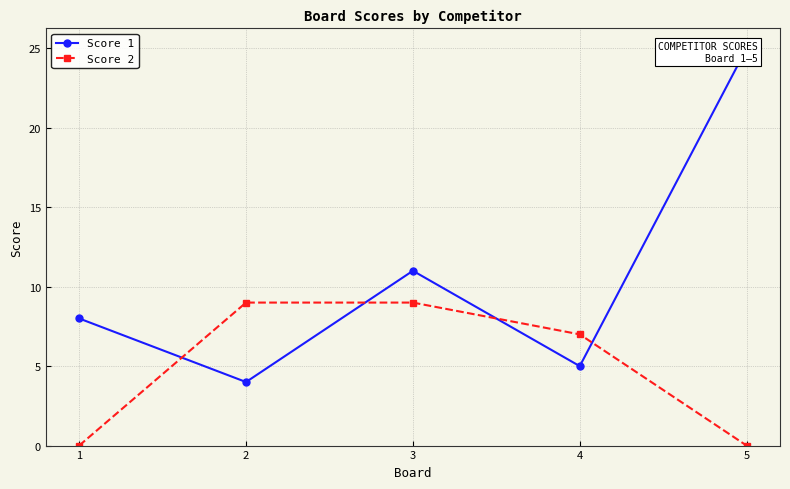

What is the value of the Score 2 point at the 3rd from the left?

9